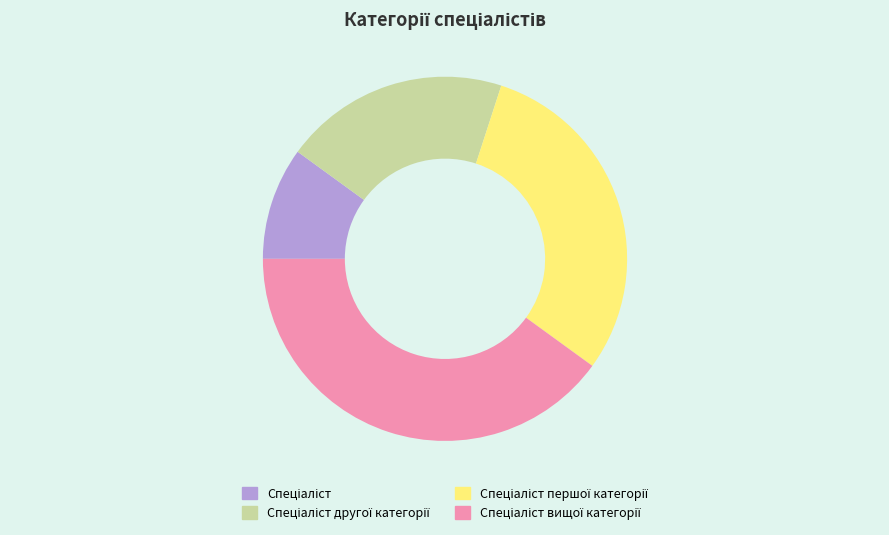

Does any single category account for the majority?

No